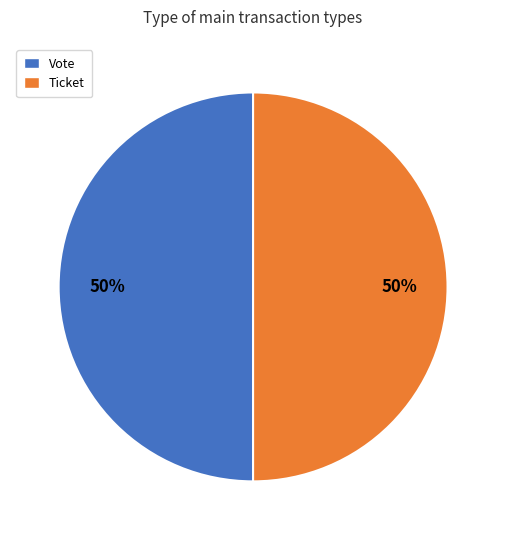

The Ticket slice represents 50% of the pie. True or false?

True